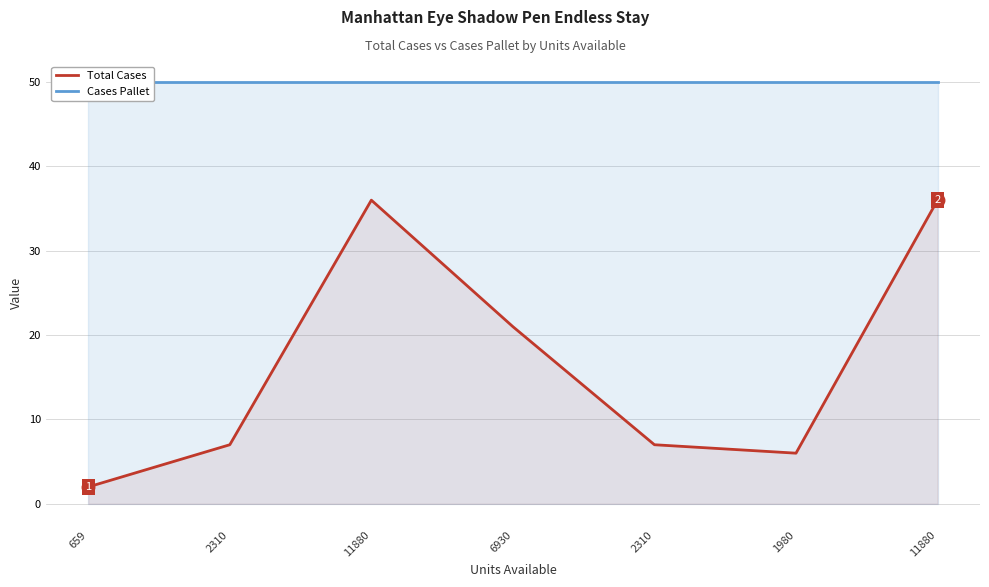

Which has a higher value, 11880 or 1980?

11880